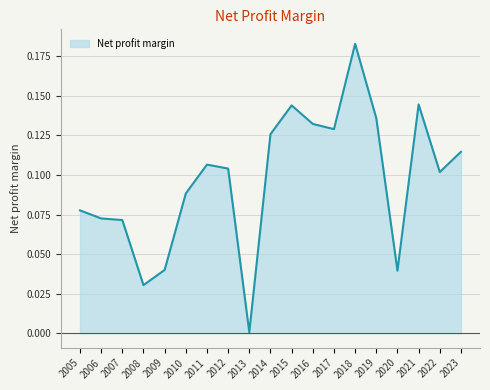

Which category has the highest value across all series?

2018